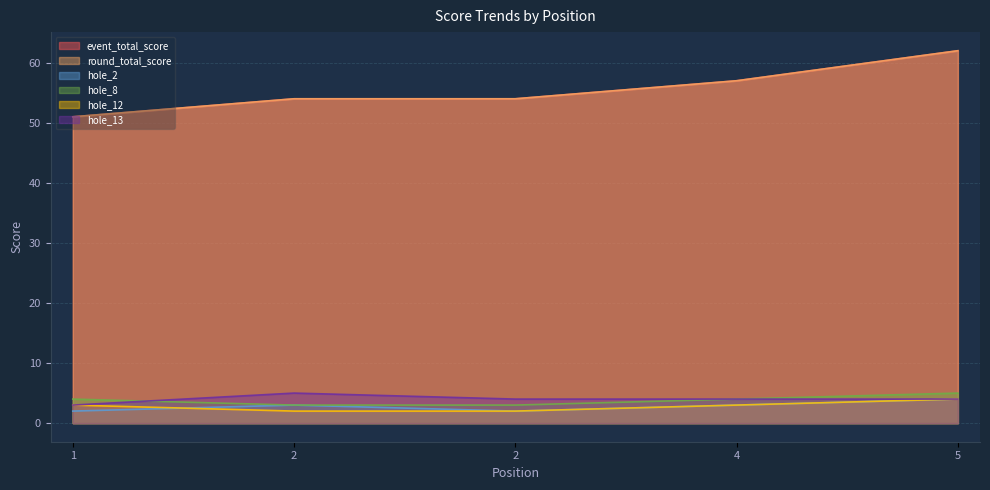

Which series has the largest total across all categories?

event_total_score